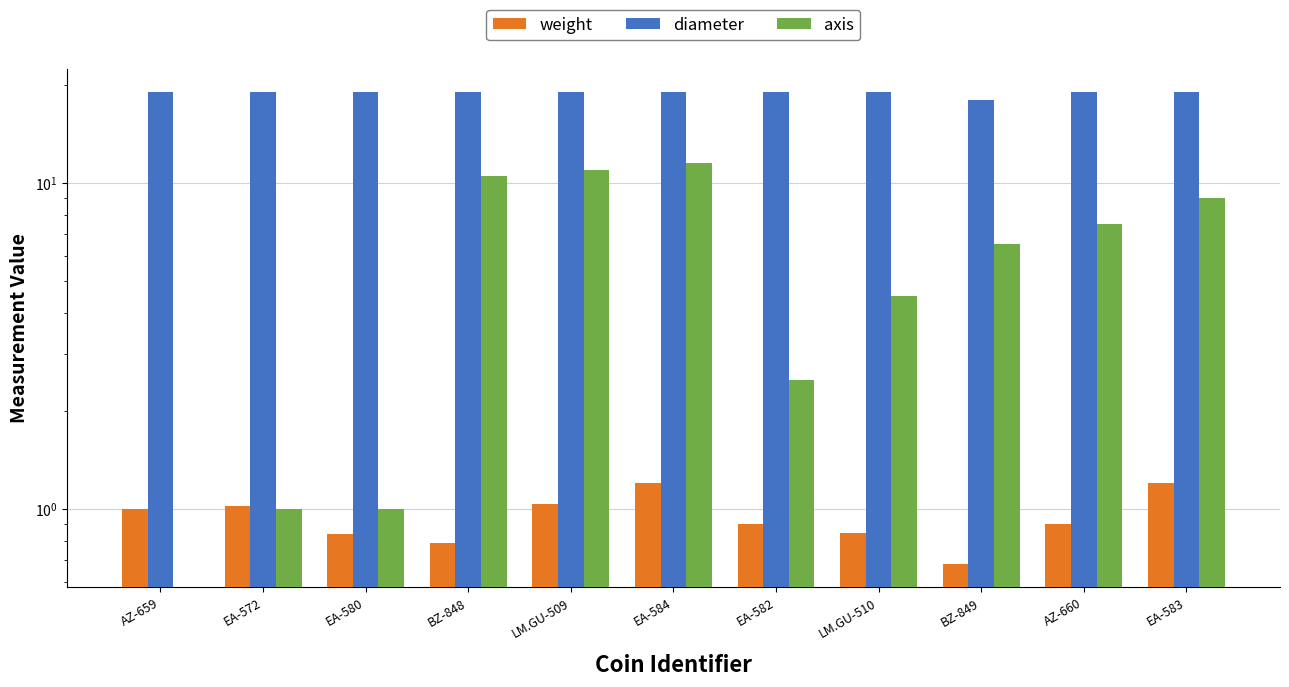

Which category has the highest value in the diameter series?

AZ-659